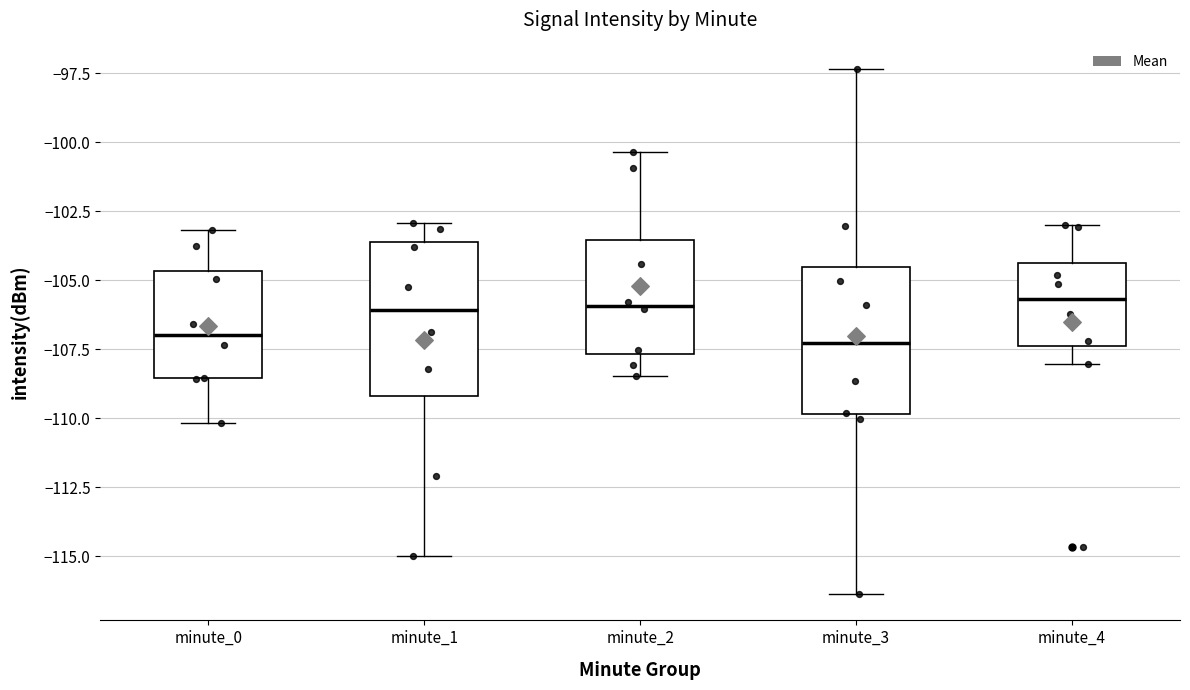

Reading left to right, read every box against the y-axis: the position of its median line, the range the box covers, and the ends of its whiskers. The values are not printed on the chart, so give them approximately, as read against the axis.

minute_0: median -107.0, box -108.5 to -104.5, whiskers -110.0 to -103.0
minute_1: median -106.0, box -109.0 to -103.5, whiskers -115.0 to -103.0
minute_2: median -106.0, box -107.5 to -103.5, whiskers -108.5 to -100.5
minute_3: median -107.5, box -110.0 to -104.5, whiskers -116.5 to -97.5
minute_4: median -105.5, box -107.5 to -104.5, whiskers -108.0 to -103.0